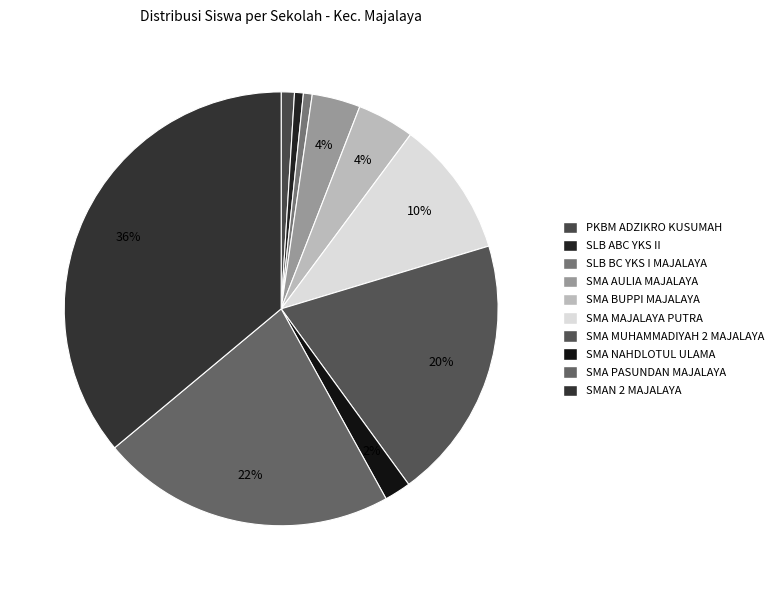

How many segments does this pie chart have?

10